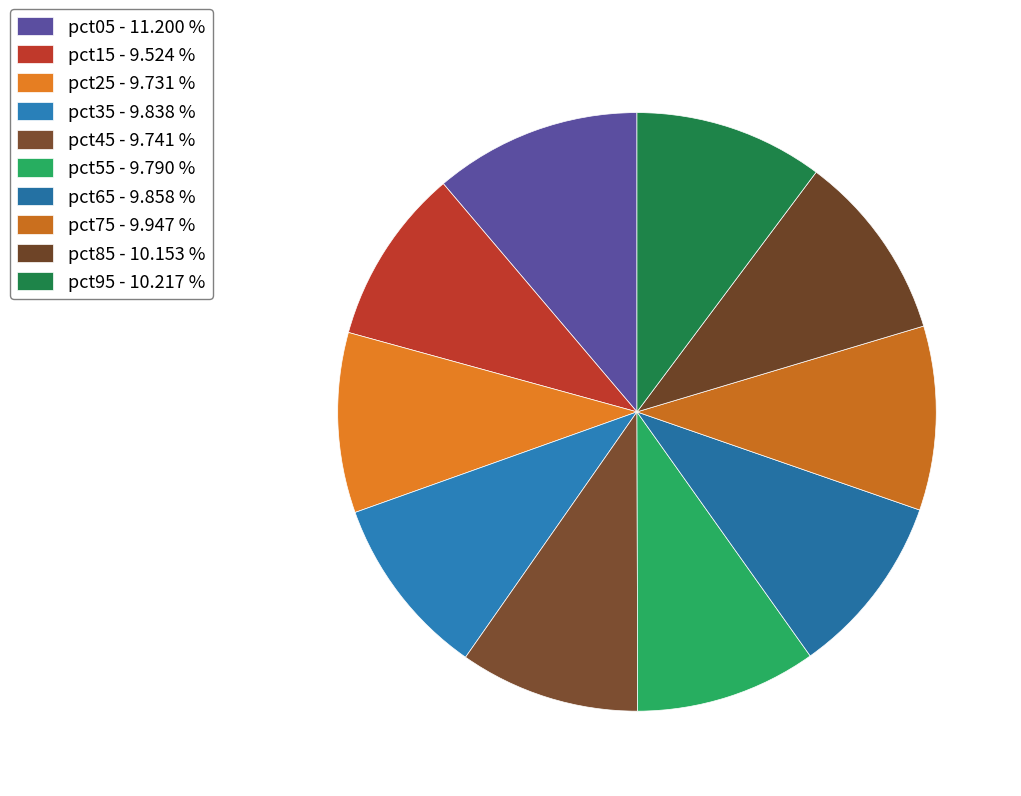

Which slice is the largest?

pct05